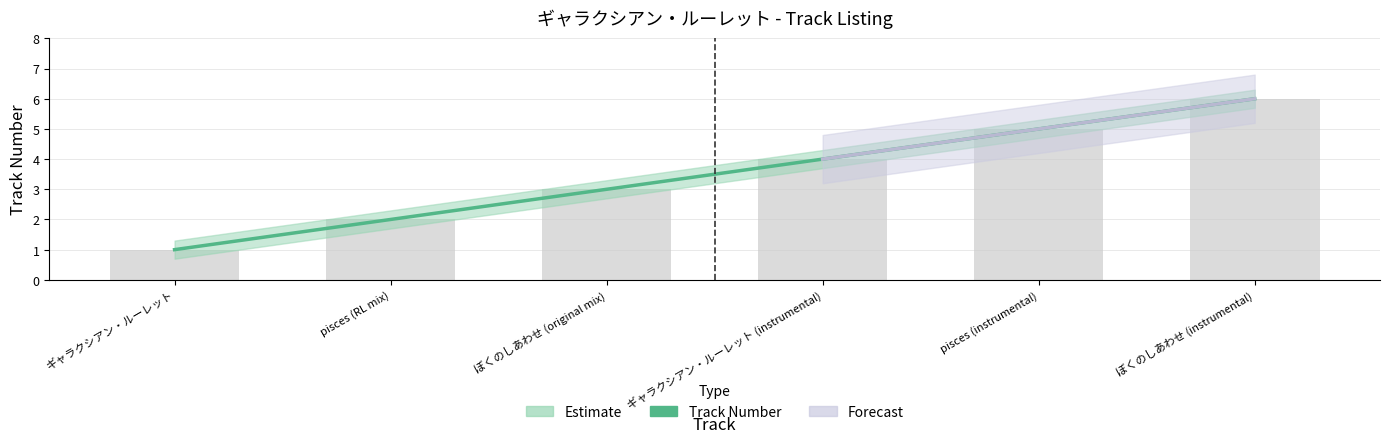

What is the difference between the maximum and minimum values?

5